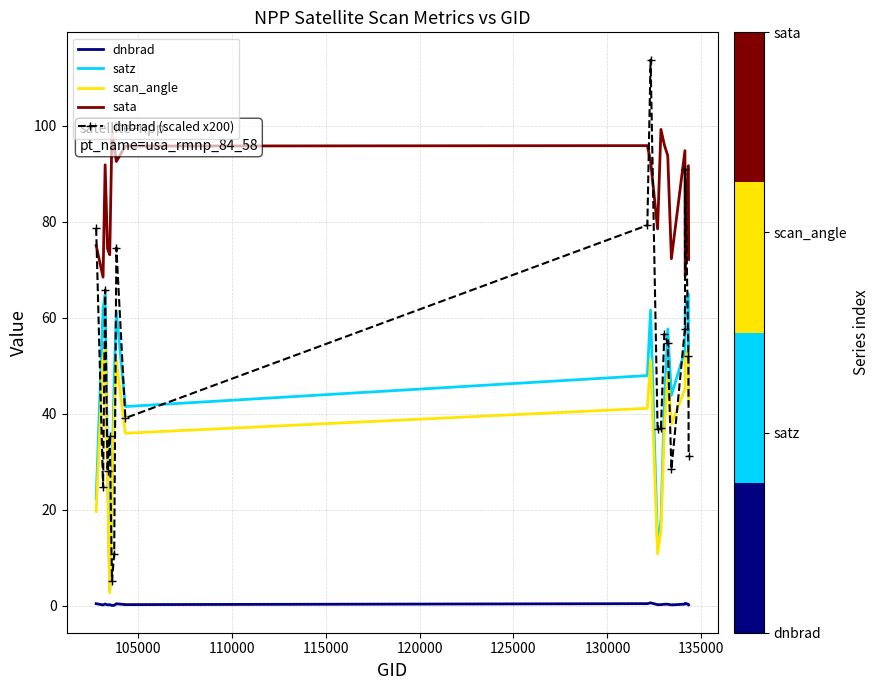

What is the minimum value for satz?

3.0